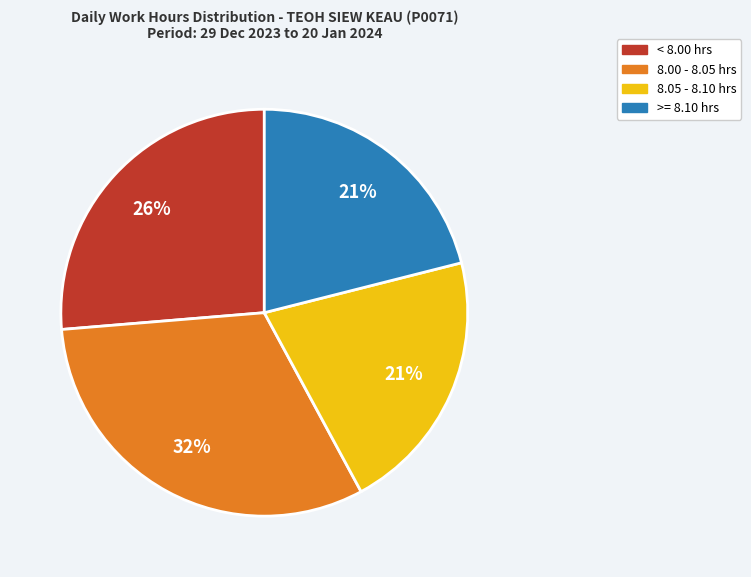

To the nearest percent, what is the average slice percentage?

25%